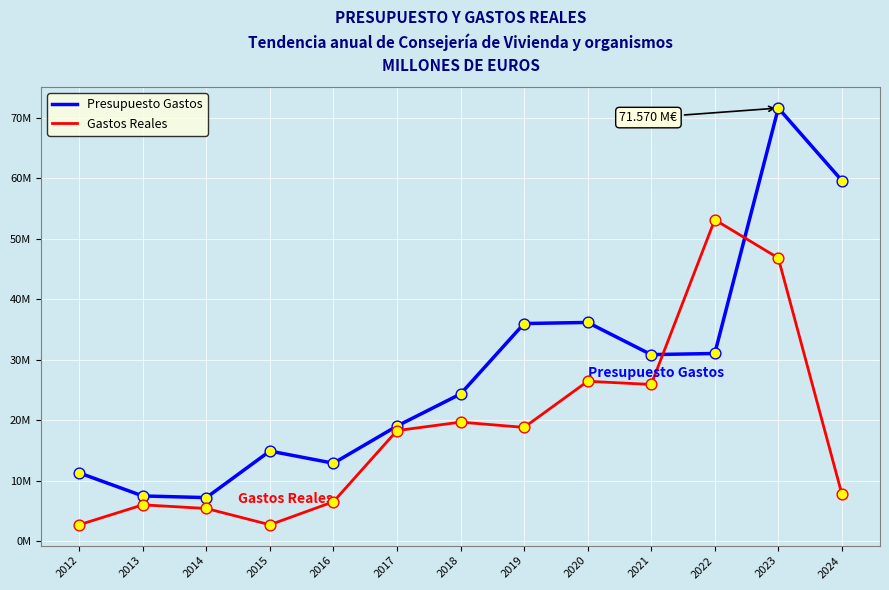

Which series has the largest total across all categories?

Presupuesto Gastos